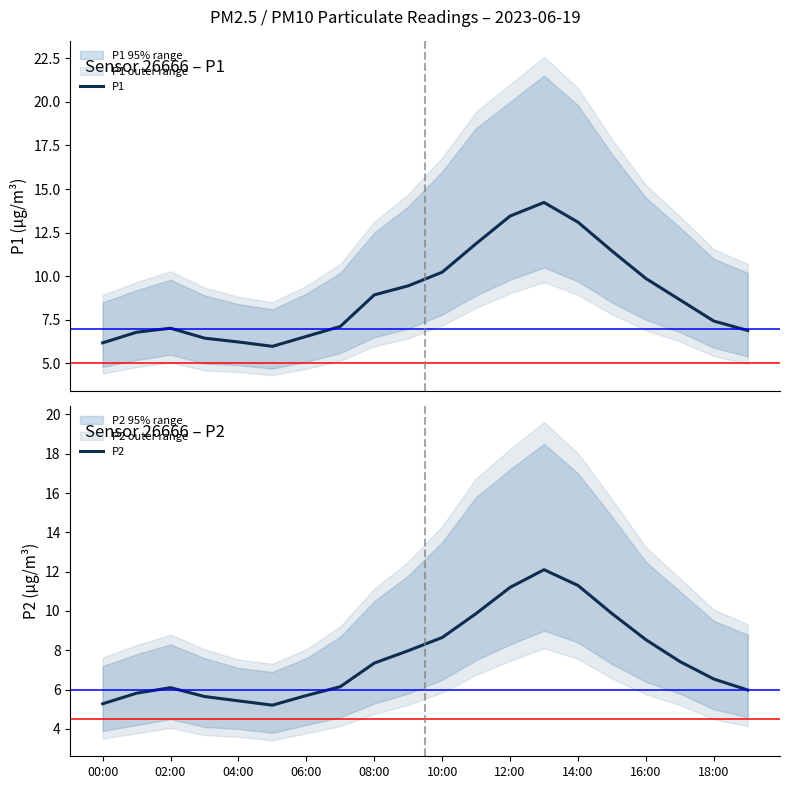

Is it true that P2 equals 5.3 at 00:00?

True